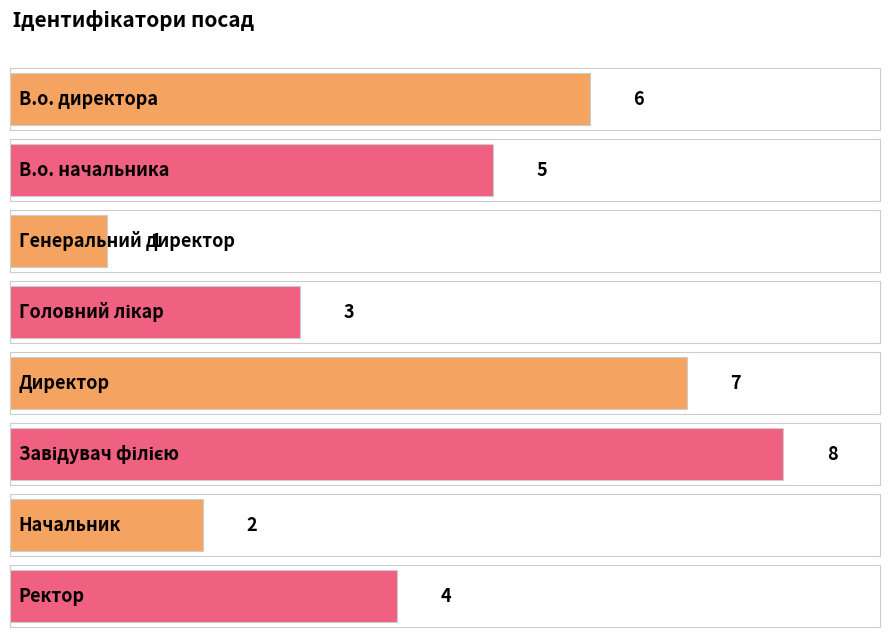

The value at Завідувач філією is 3. True or false?

False